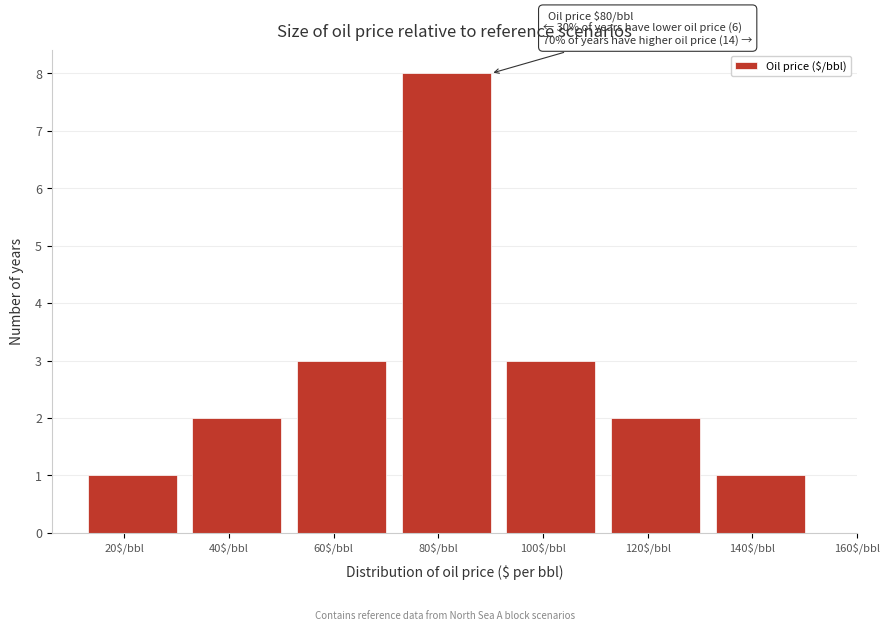

Reading left to right, extract all data points from this chart.

1	2	3	8	3	2	1